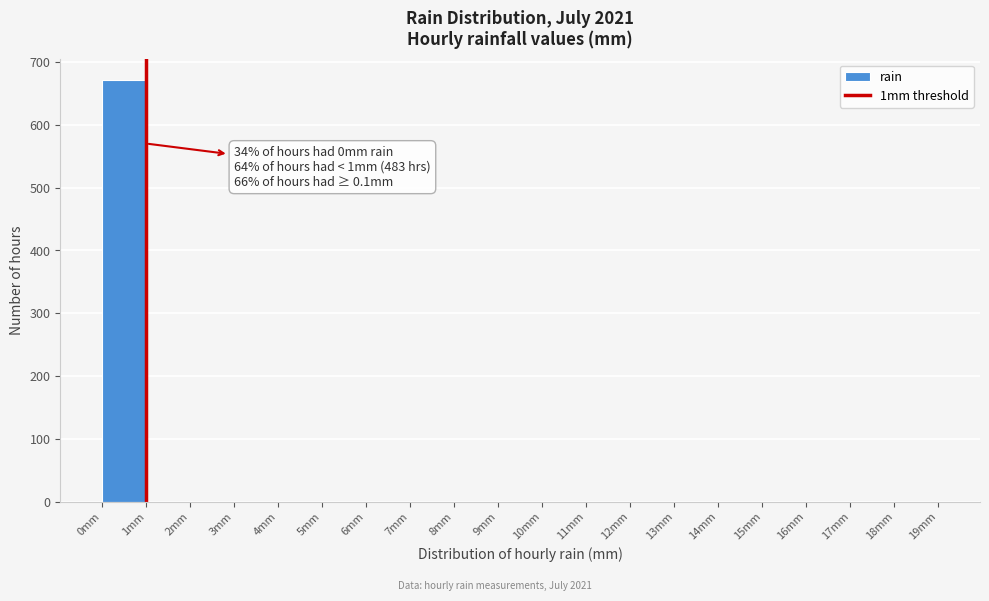

Which range on the x-axis has the tallest bar?

0 to 1